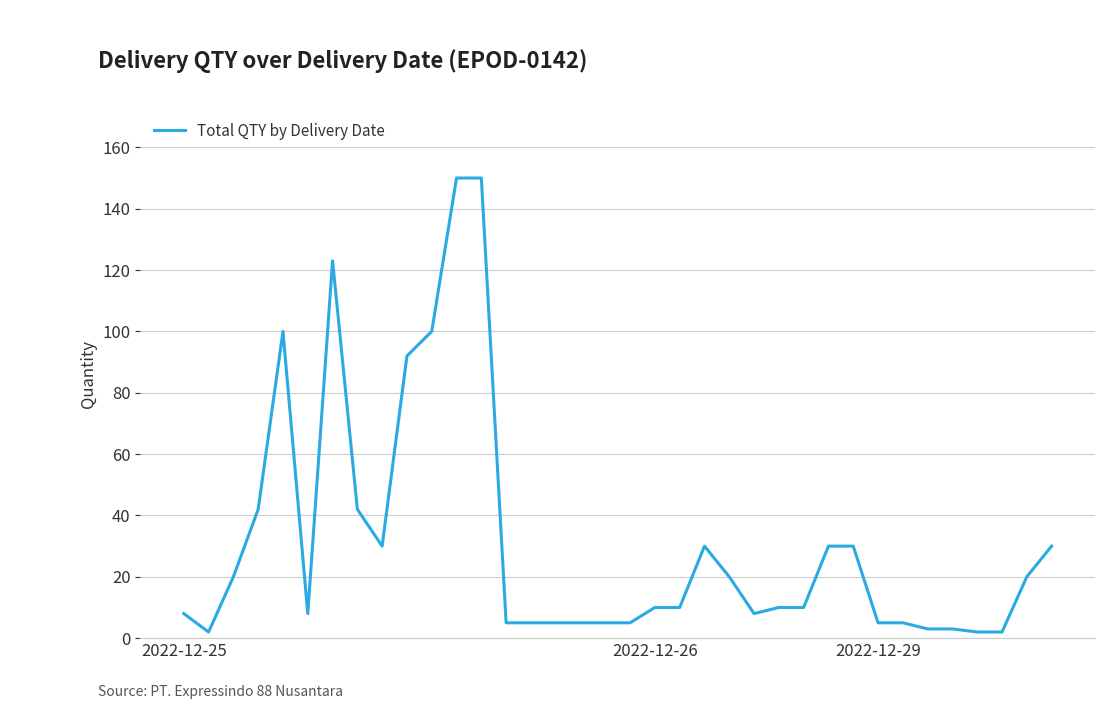

Does the chart have visible grid lines?

Yes